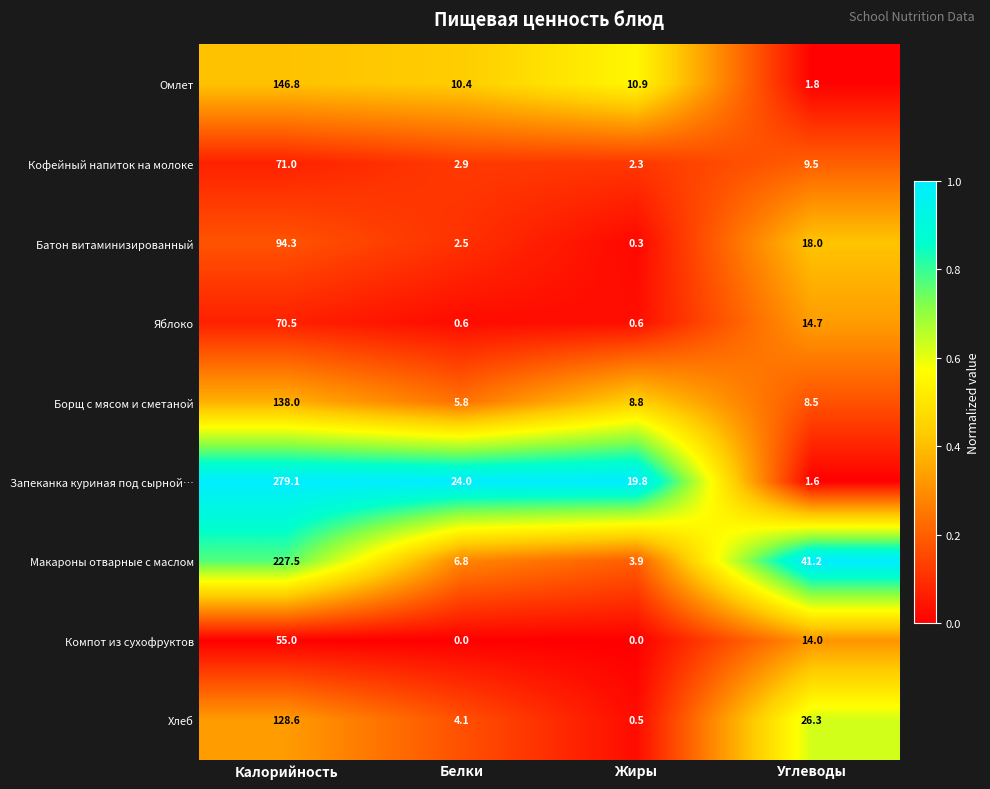

Is it true that Яблоко equals 0.6 at Жиры?

True